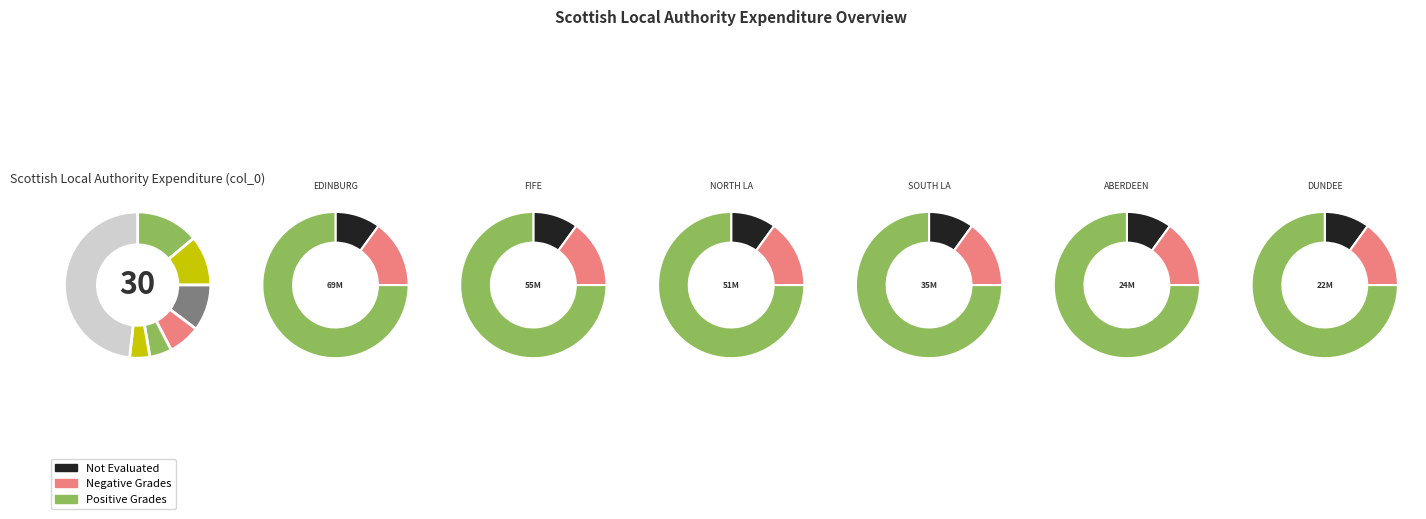

Which slice is the largest?

EDINBURGH